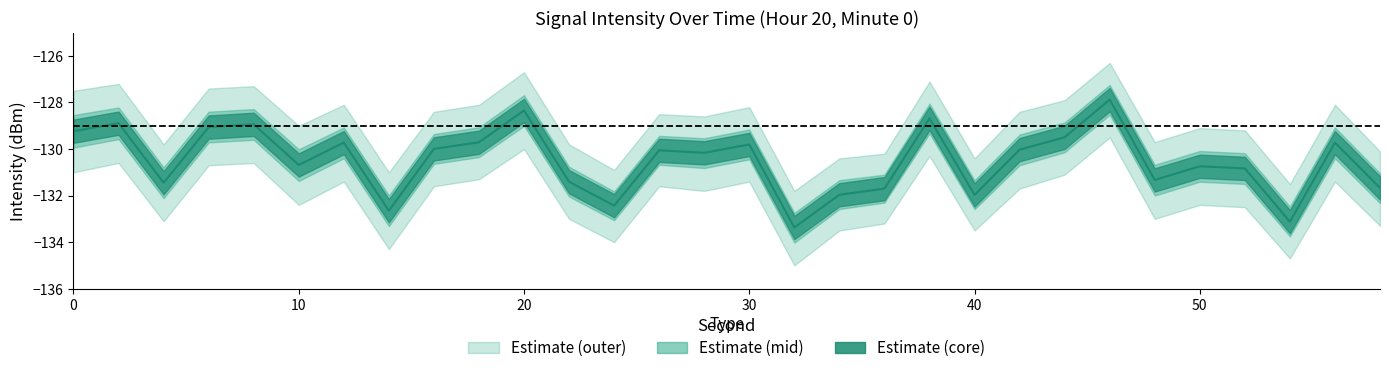

What is the total value across all series at 12?

-389.2